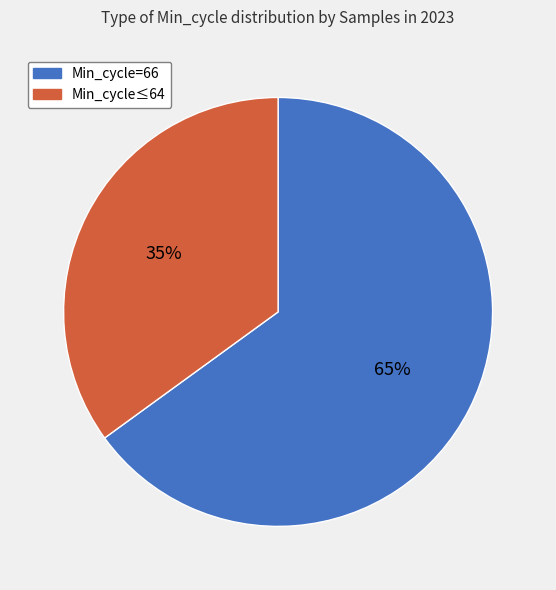

Is there any slice that represents more than half of the pie?

Yes